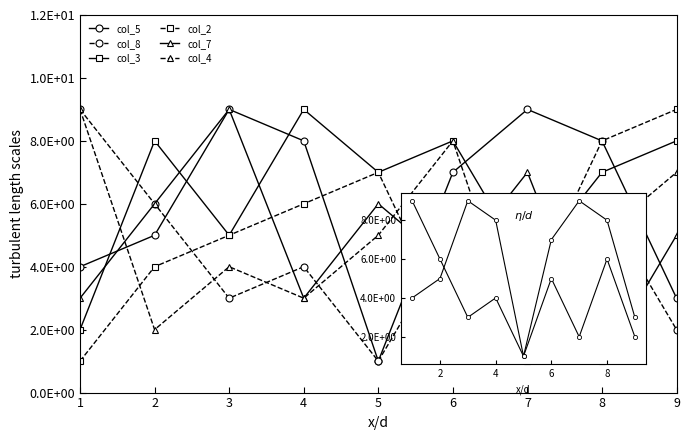

Which series has the largest total across all categories?

col_3